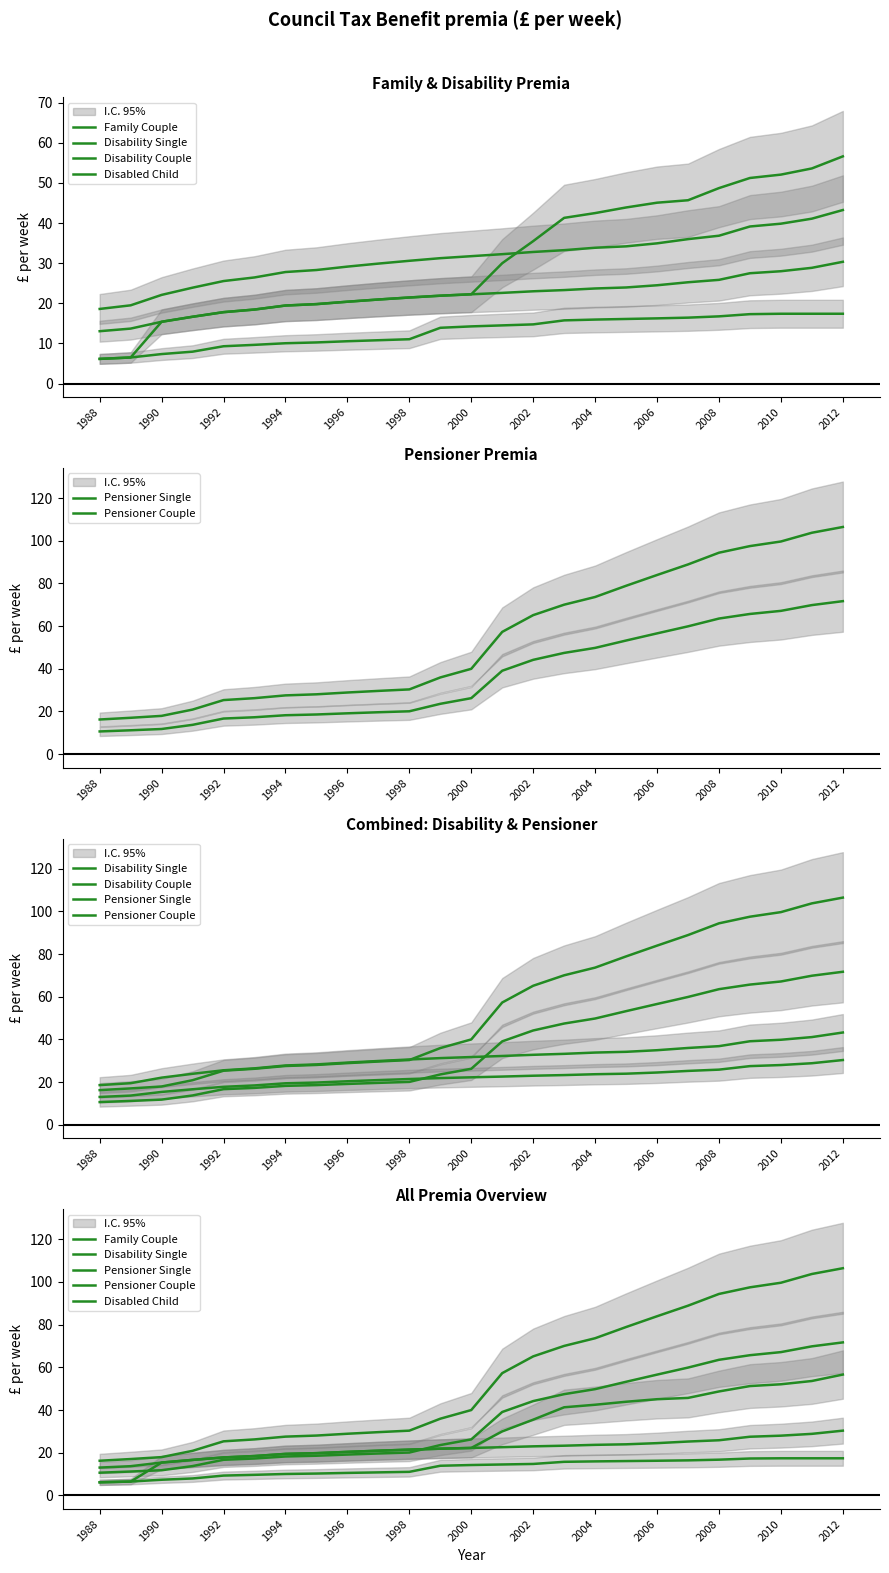

What is the difference between the highest and lowest values at 2002?

50.4